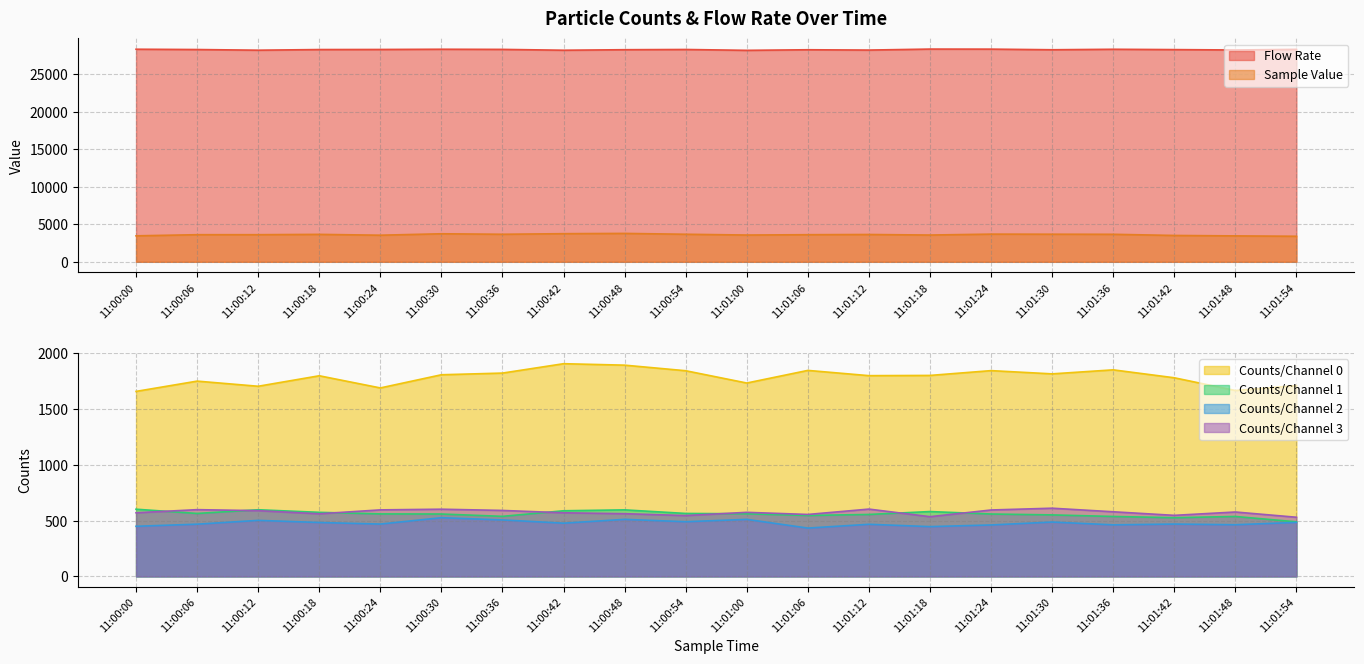

What is the label of the 15th point from the right?

11:00:30